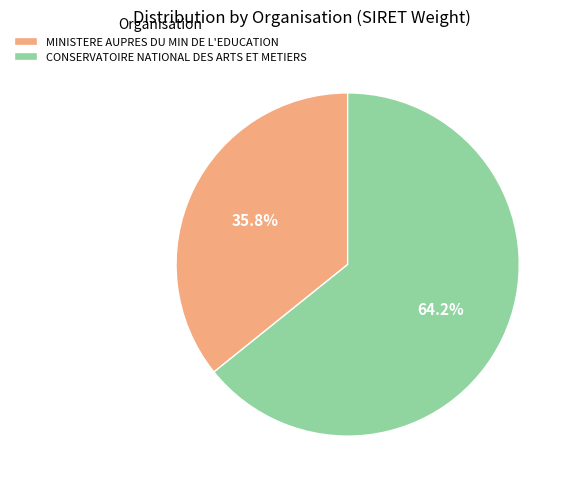

Which has a higher value, MINISTERE AUPRES DU MIN DE L'EDUCATION or CONSERVATOIRE NATIONAL DES ARTS ET METIERS?

CONSERVATOIRE NATIONAL DES ARTS ET METIERS